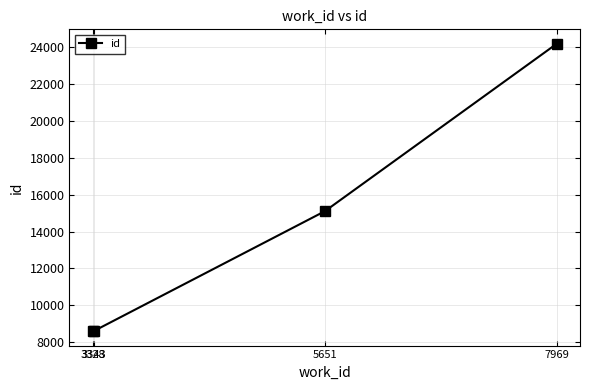

How many lines are shown in the chart?

1